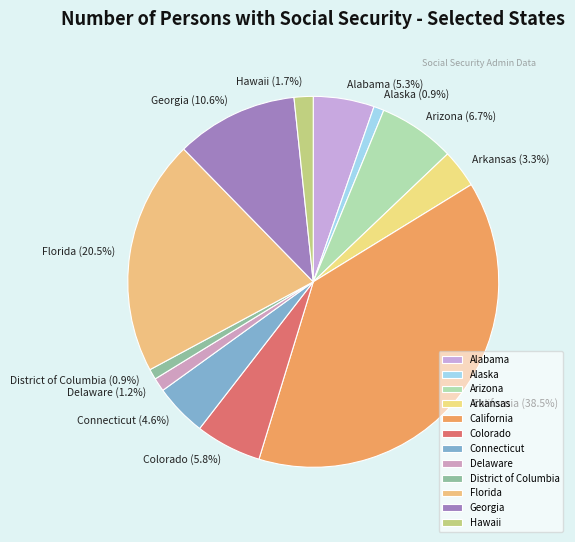

What portion of the pie excludes Georgia?

89.4%